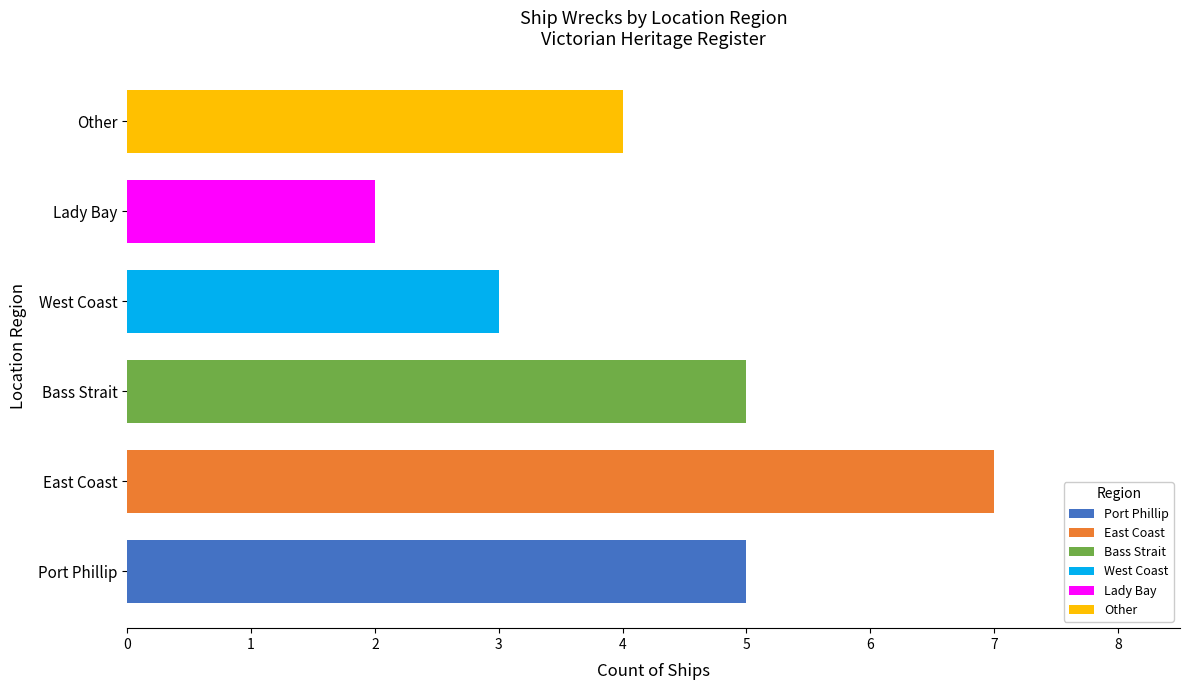

What is the difference between the maximum and minimum values?

5